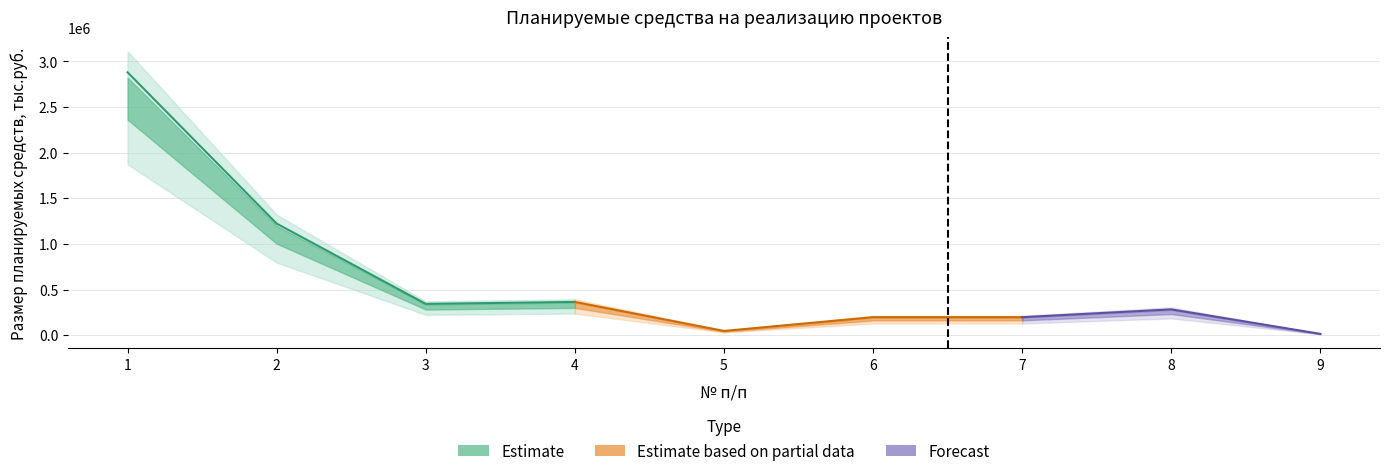

What is the difference between the funds values at 8 and 2?

940280.1